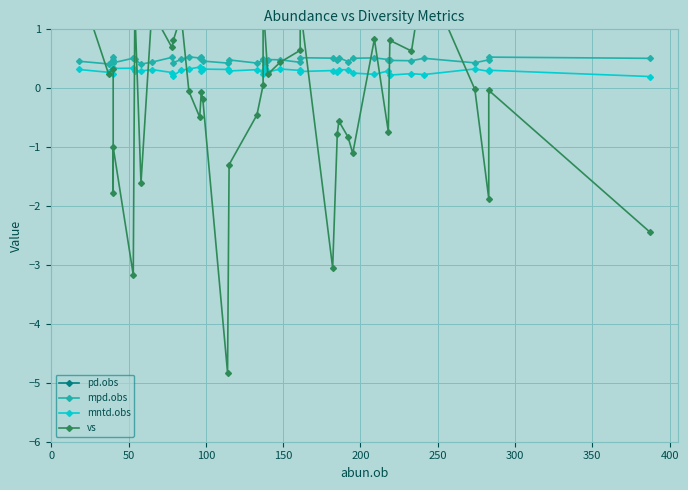

What are all the series names shown in the legend?

pd.obs, mpd.obs, mntd.obs, vs